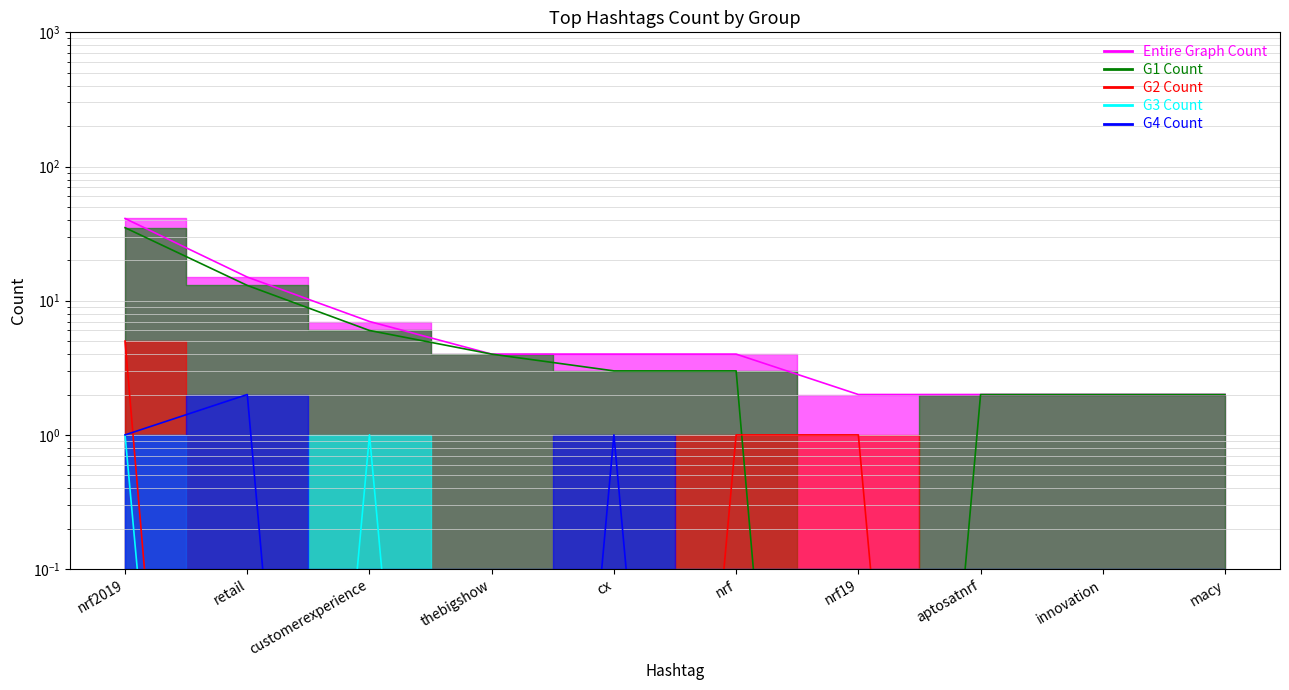

What are all the series names shown in the legend?

Entire Graph Count, G1 Count, G2 Count, G3 Count, G4 Count